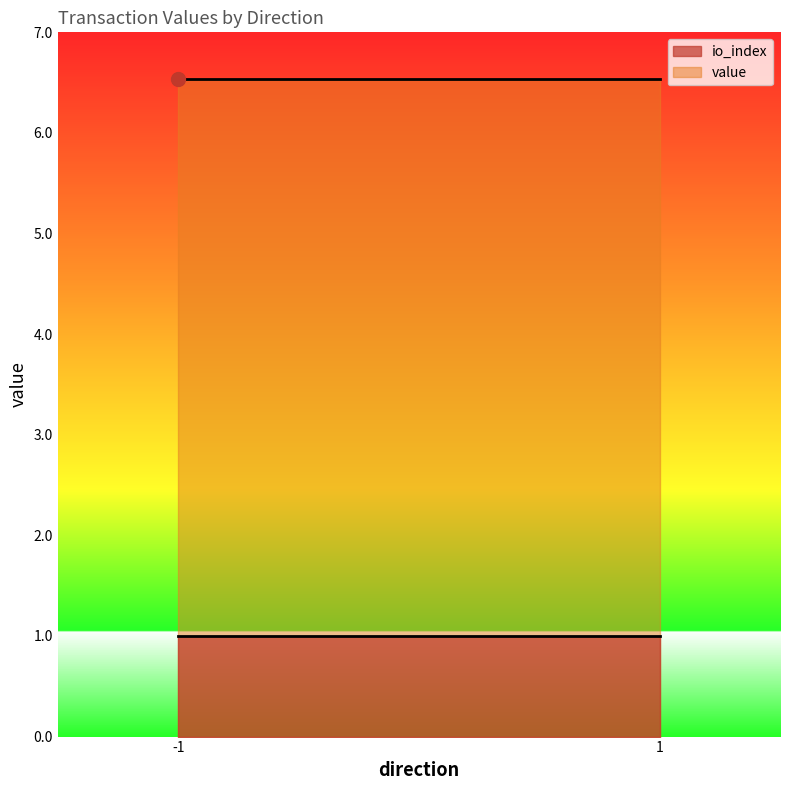

Where is the first local minimum for io_index?

1